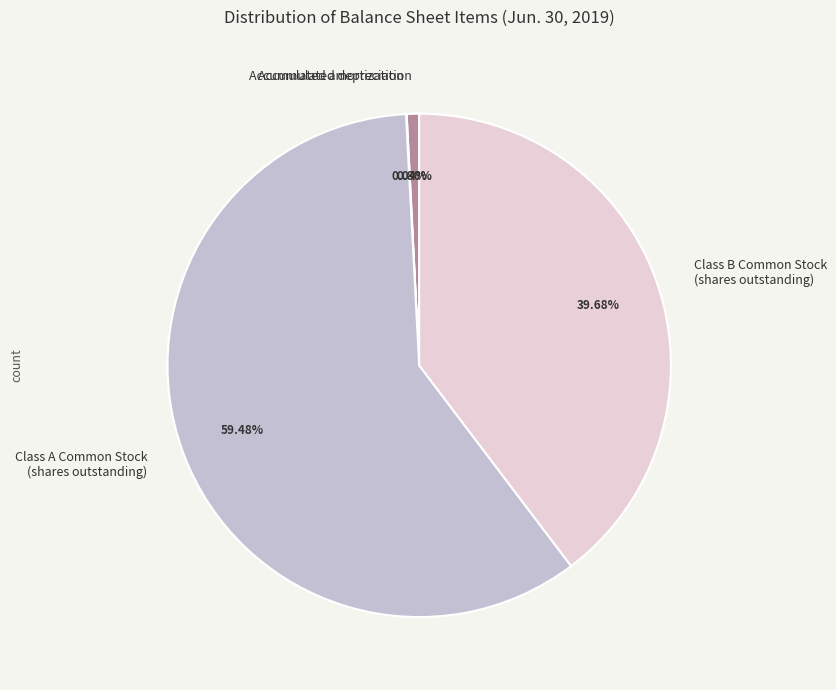

What is the ratio of the value at Class A Common Stock (shares outstanding) to the value at Accumulated depreciation?

74.8